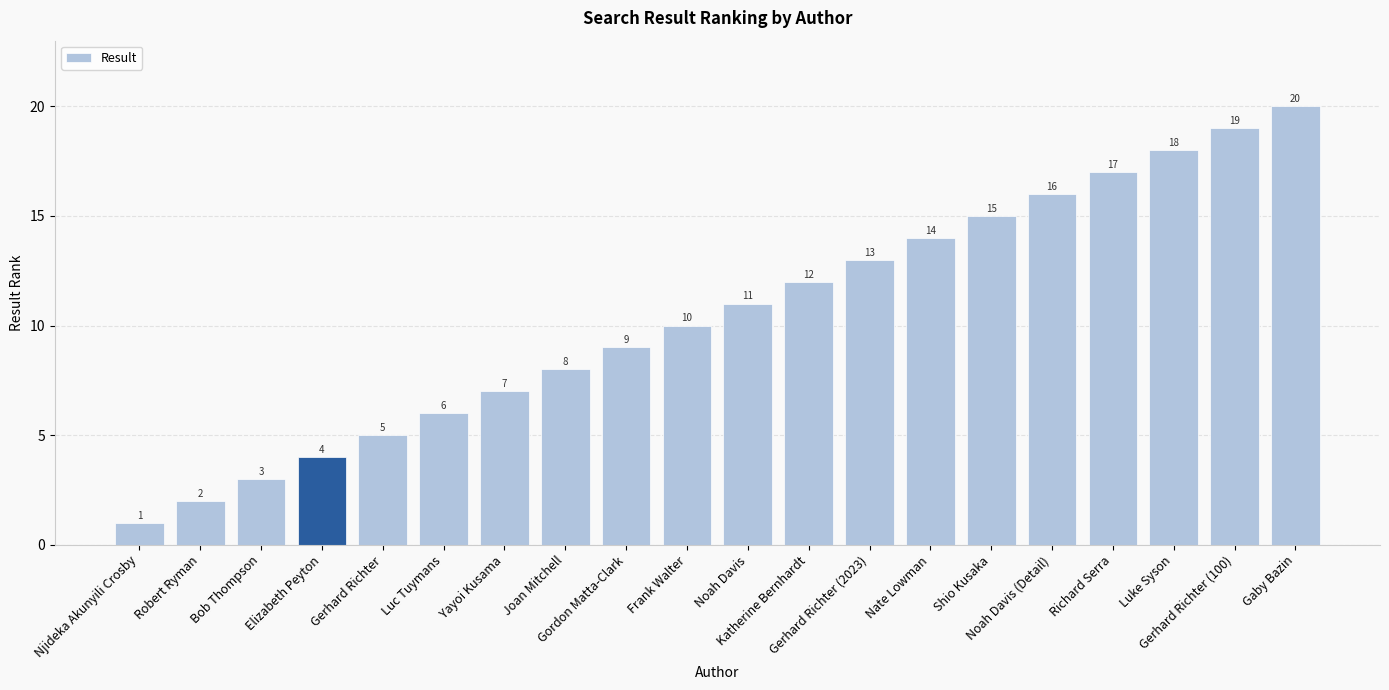

What is the difference between the maximum and second lowest values?

18